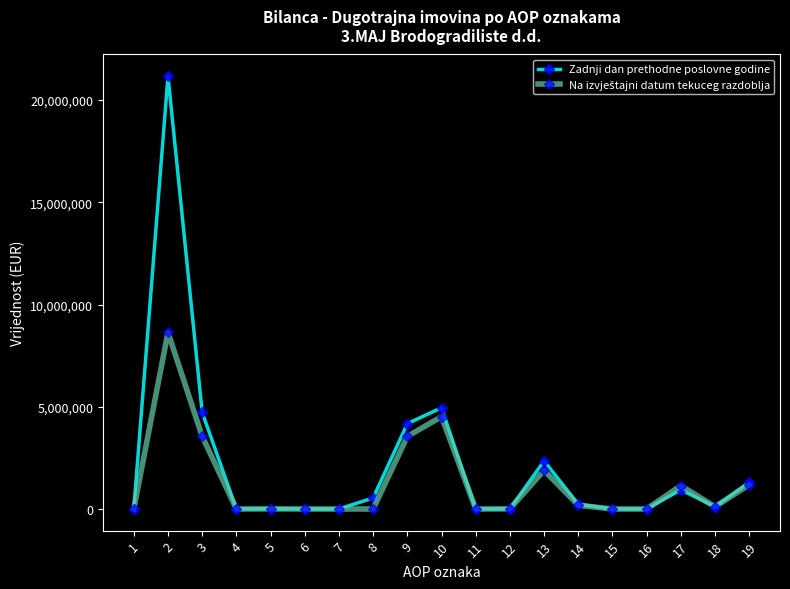

What is the maximum value for Zadnji dan prethodne poslovne godine?

21173459